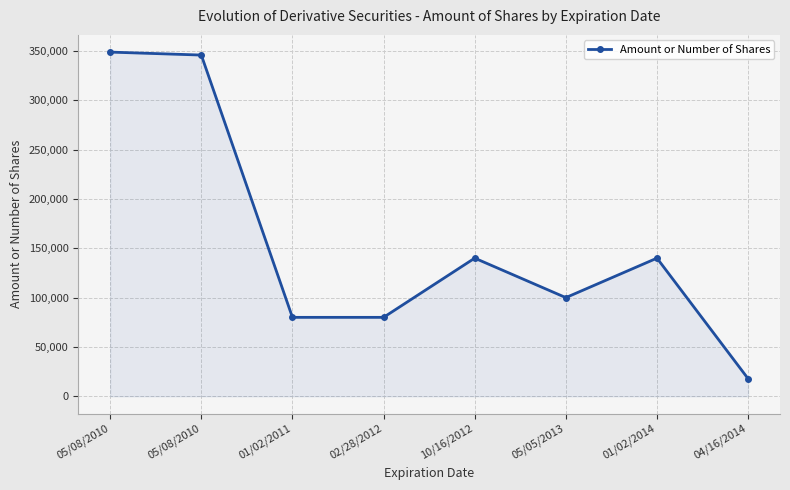

Approximately how many times larger is the value at 04/16/2014 compared to 01/02/2011?

0.2